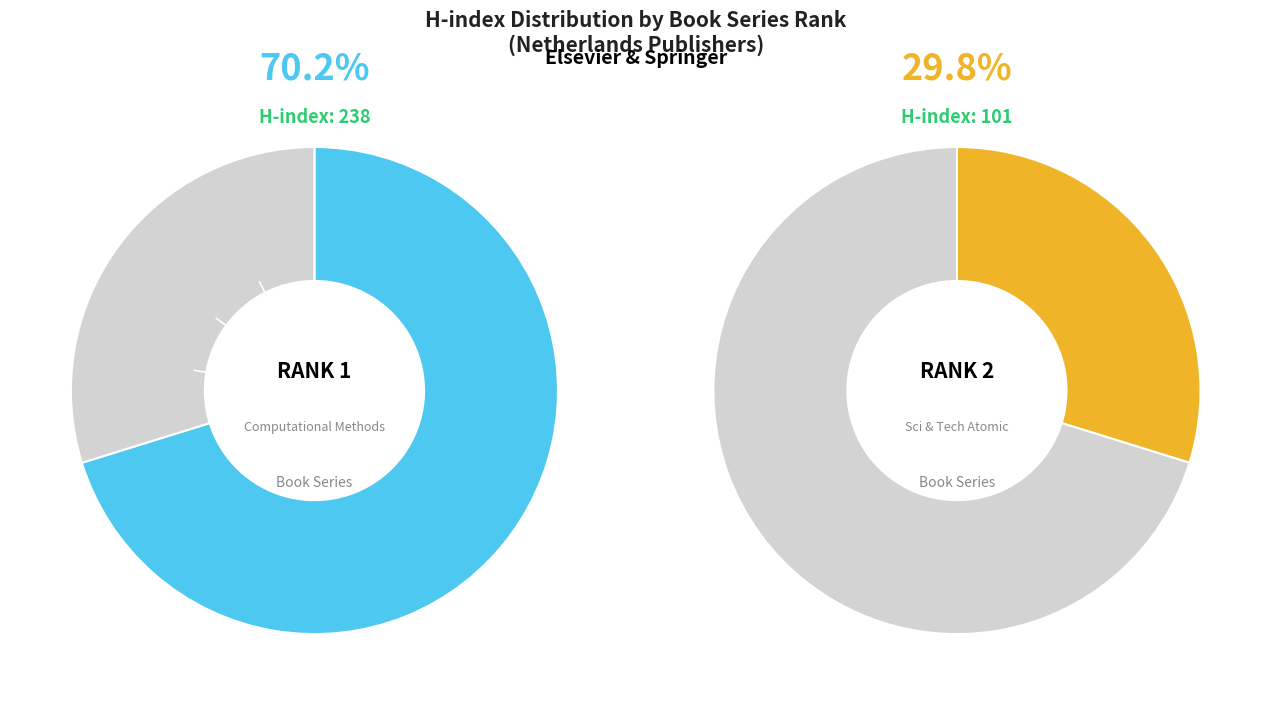

To the nearest percent, what percentage of the pie is Rank 1 (Computational Methods)?

70%